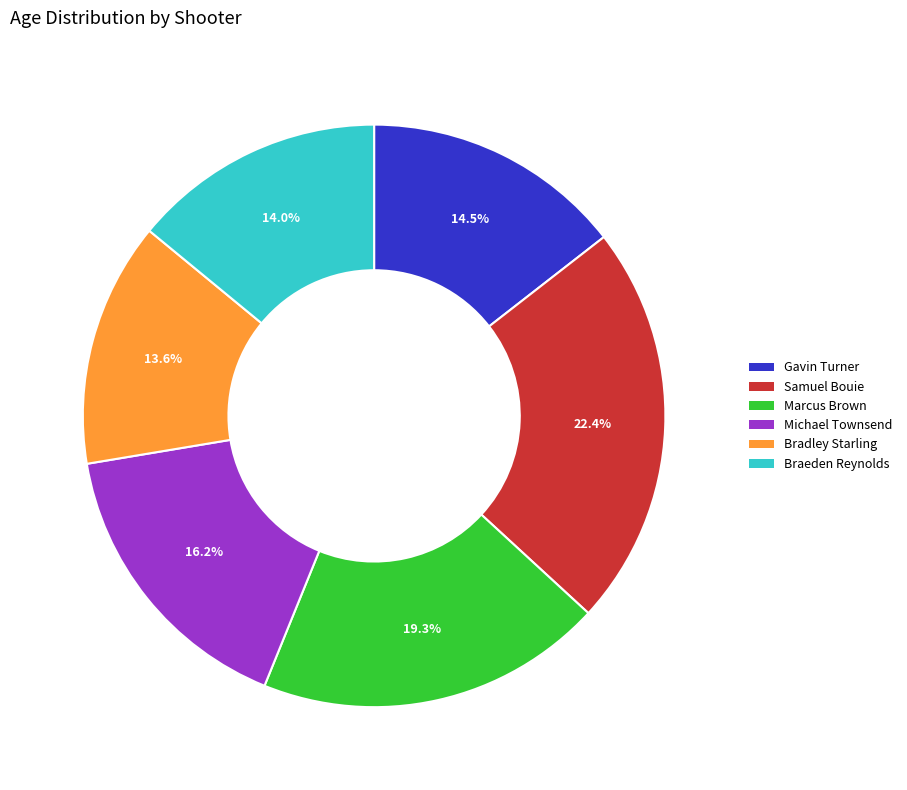

How many slices are in this pie chart?

6